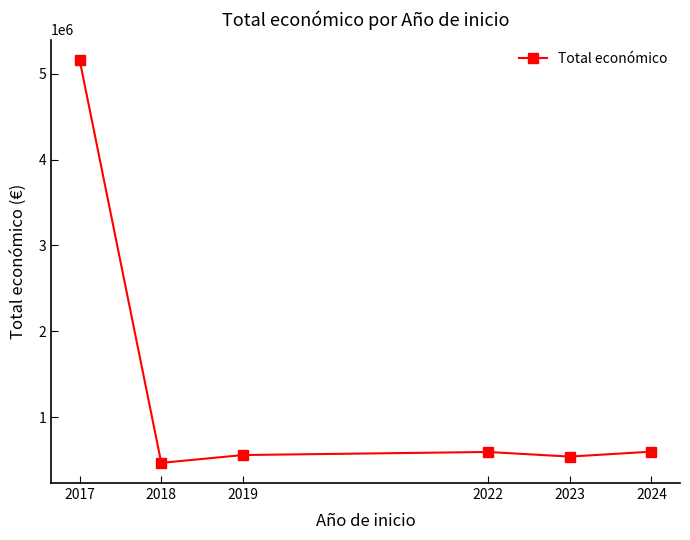

What is the value of the 1st point from the left?

5163335.0